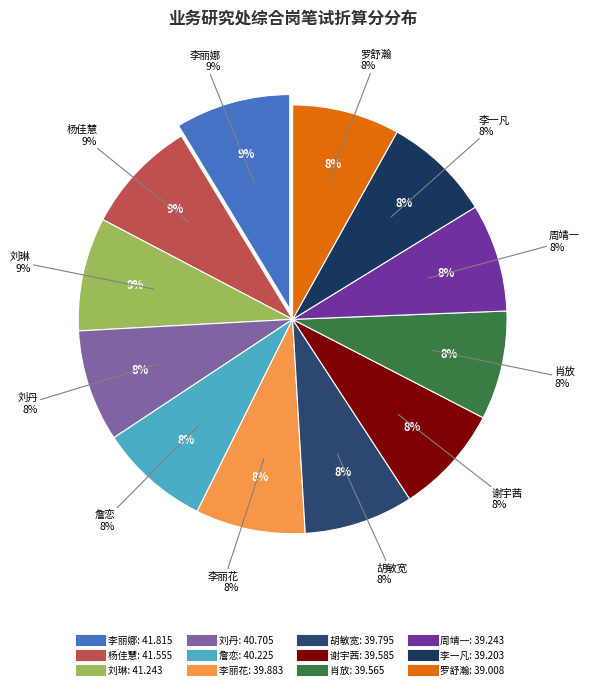

How many segments does this pie chart have?

12